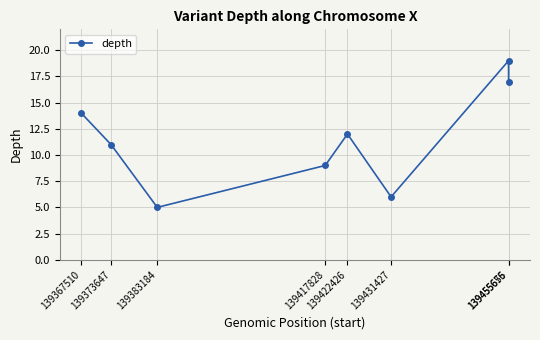

What is the difference between the values at 139455676 and 139455655?

2